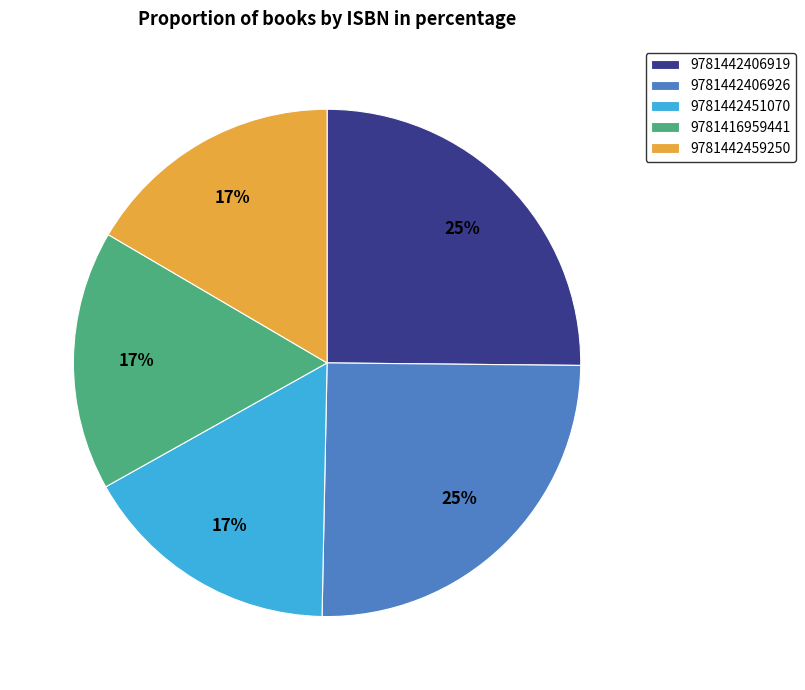

Is the sum of 9781442451070 and 9781442459250 greater than half?

No